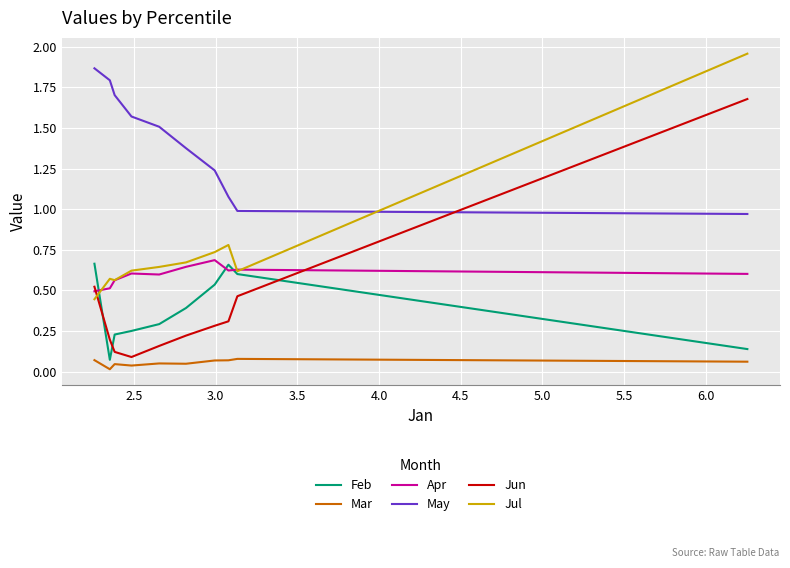

The value of Apr at 2.0 is 1.0. True or false?

False